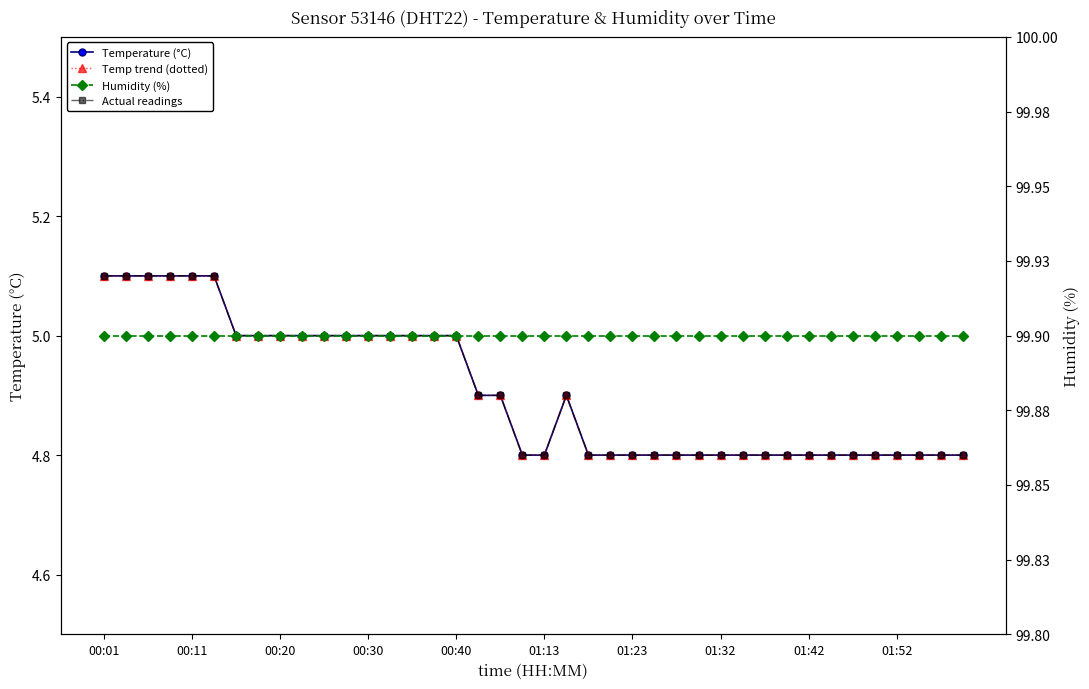

At which category does Actual readings reach its first local peak?

21